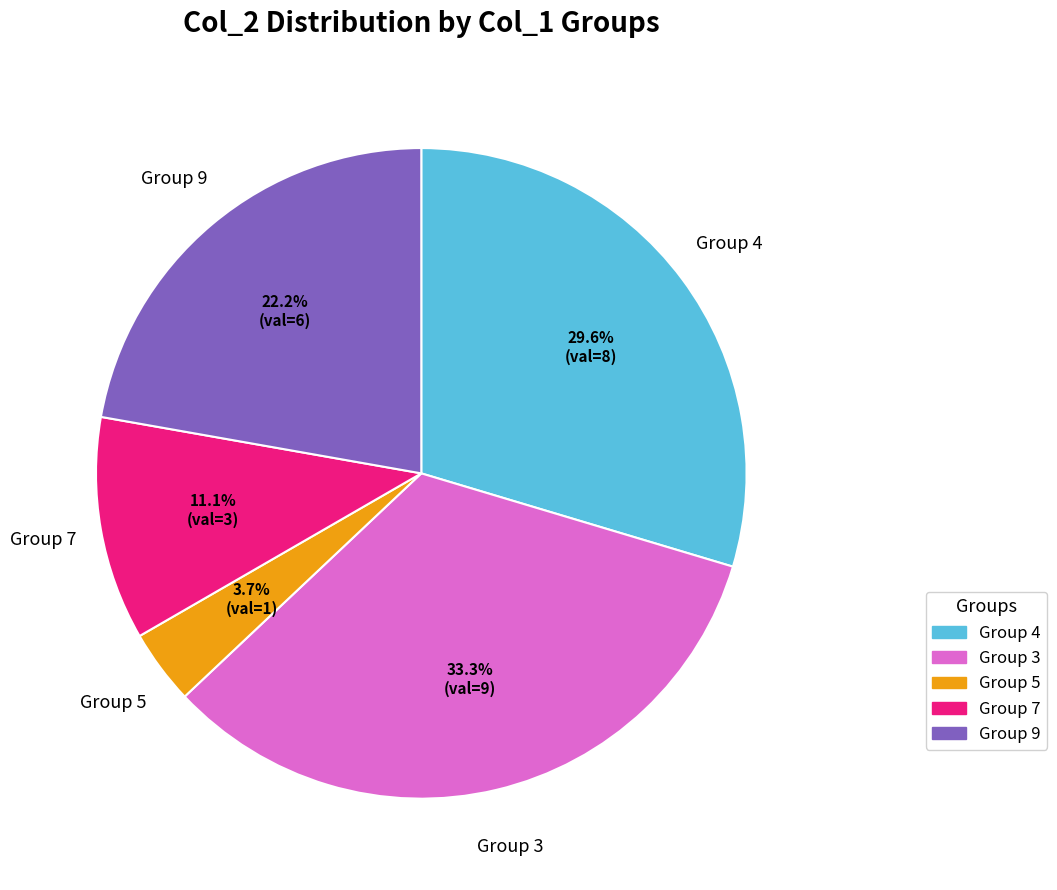

Is there a majority slice in this chart?

No